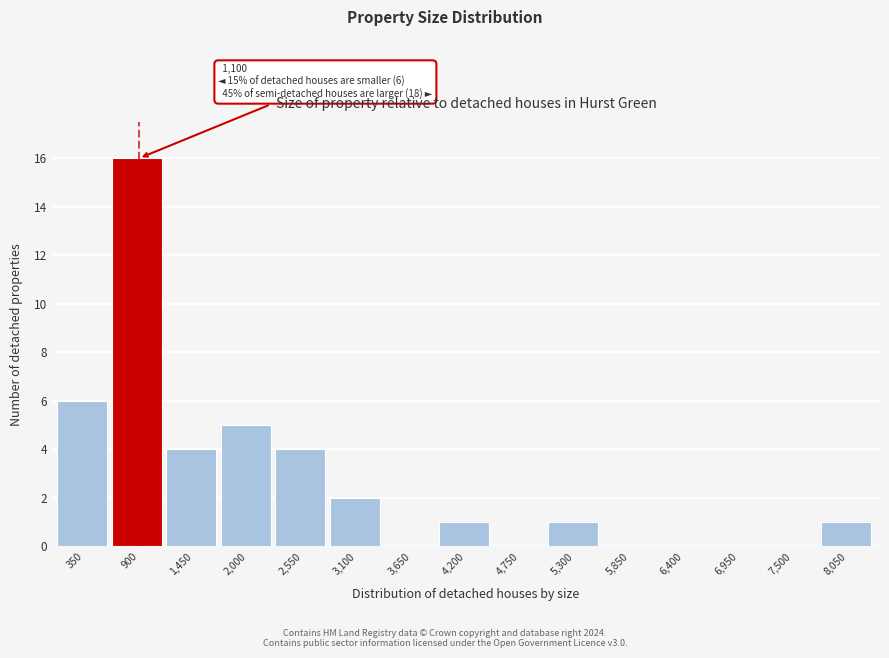

Reading left to right, list all the values displayed in this chart.

350=6	900=16	1,450=4	2,000=5	2,550=4	3,100=2	3,650=0	4,200=1	4,750=0	5,300=1	5,850=0	6,400=0	6,950=0	7,500=0	8,050=1